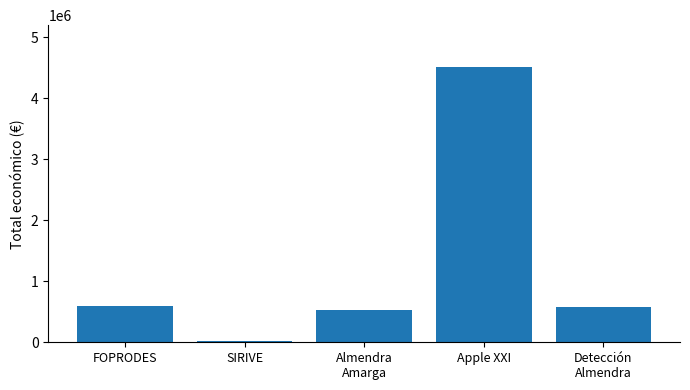

Are the bars grouped side by side (vs. stacked)?

No